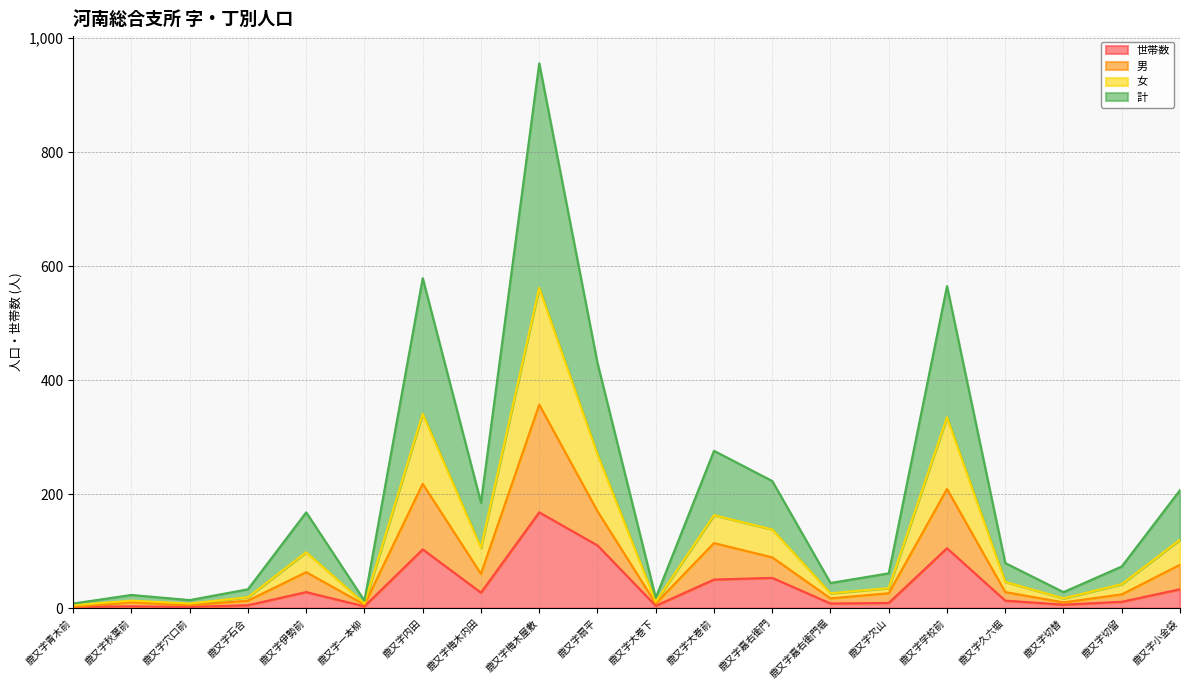

How many lines are shown in the chart?

4